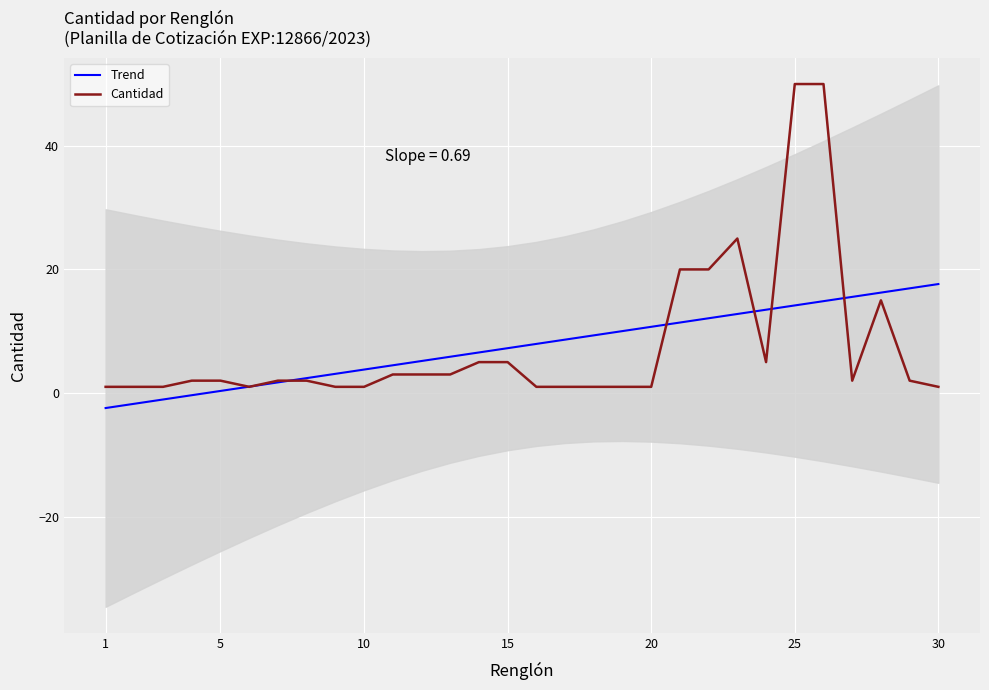

What is the minimum value for Trend?

-2.4